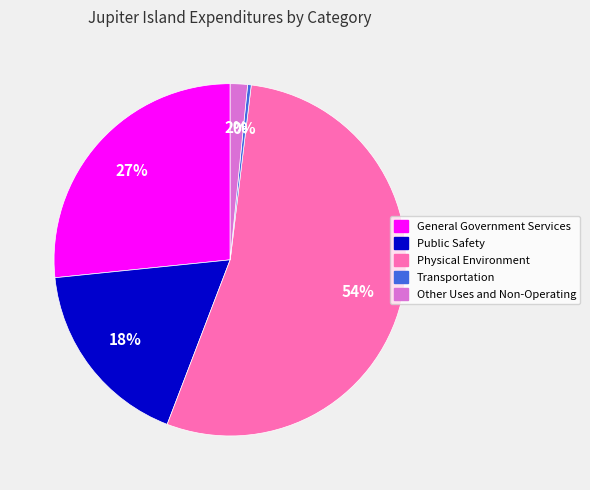

Which category has the biggest portion of the pie?

Physical Environment